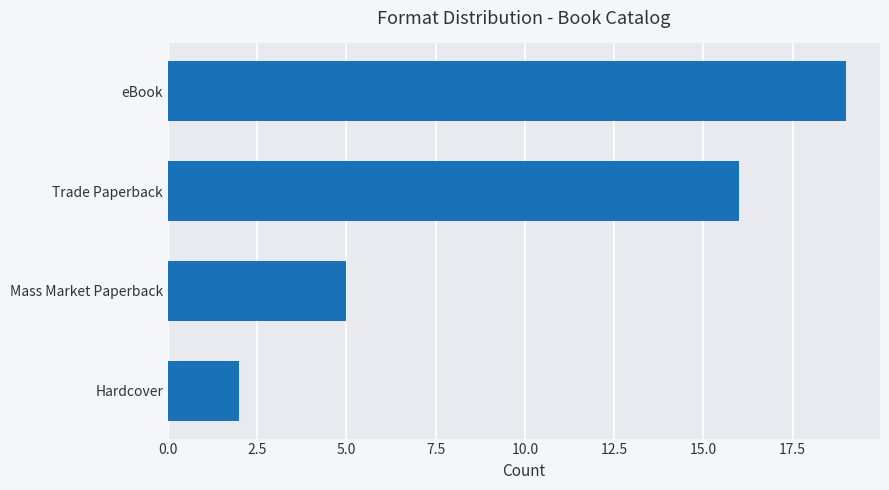

What is the difference between the maximum and minimum values?

17